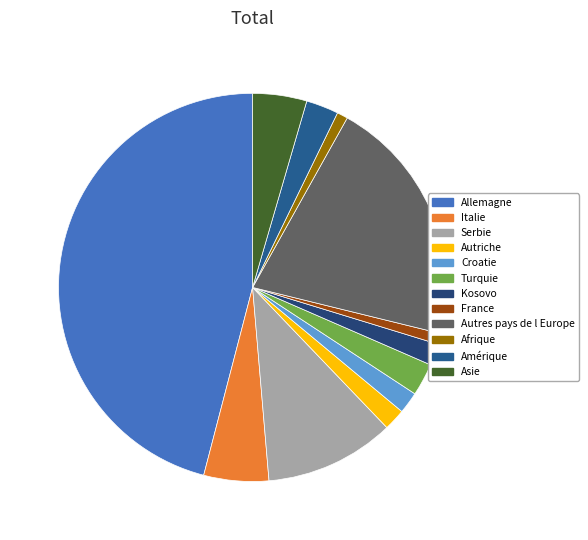

The France slice represents 11% of the pie. True or false?

False